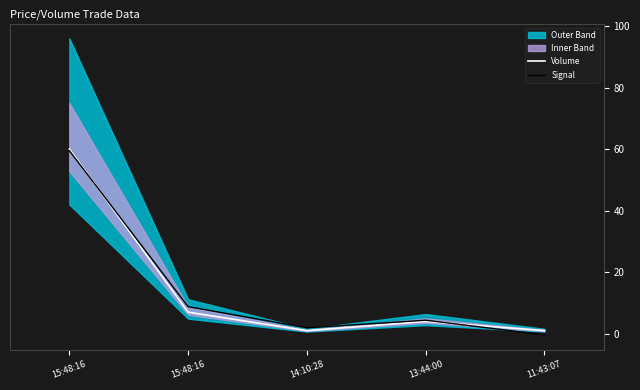

Is it true that Signal equals 95.8 at 15:48:16?

False